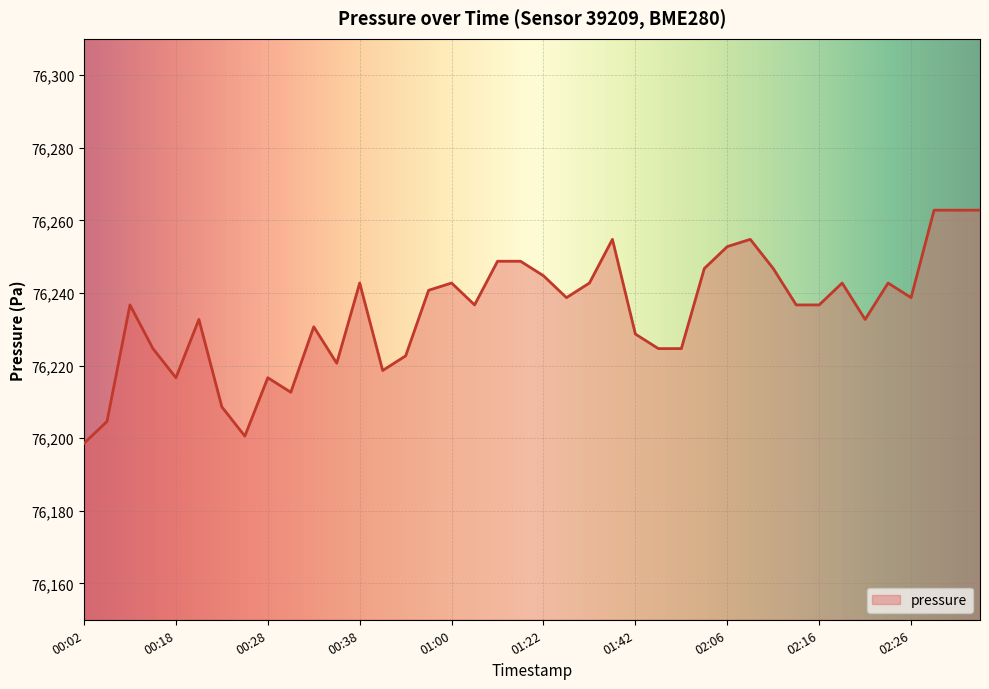

What is the smallest value displayed?

76198.6